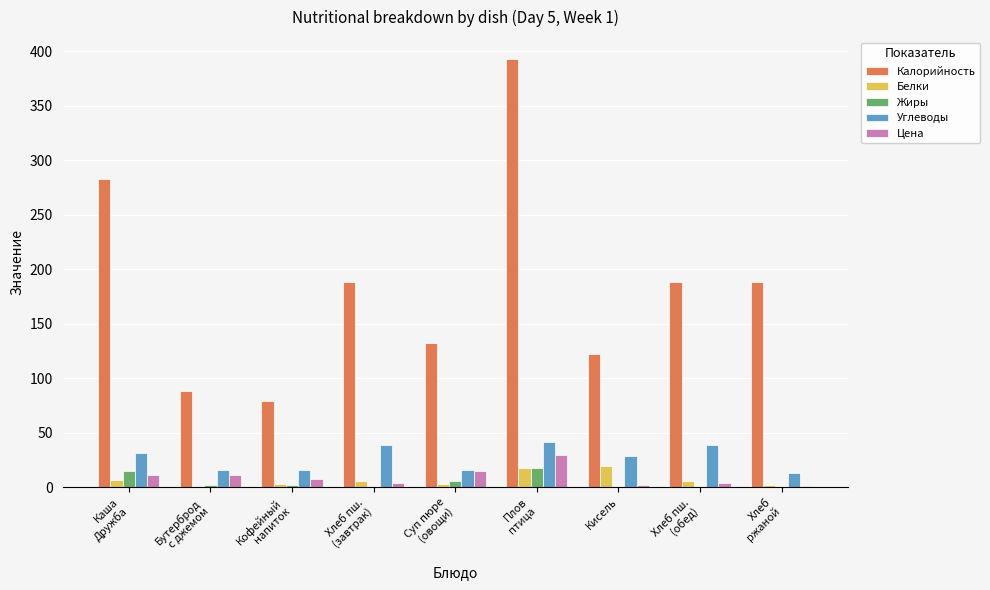

The Углеводы series shows 31.3 at Каша
Дружба. True or false?

True